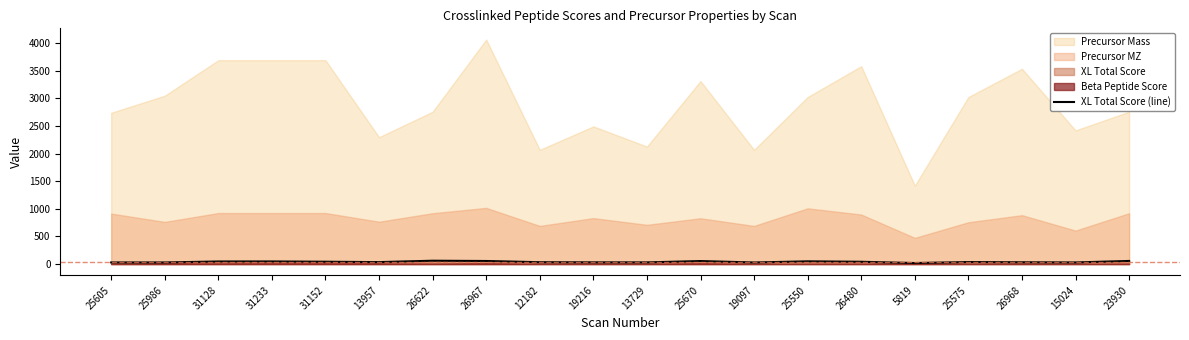

What is the label of the 3rd point from the right?

26968